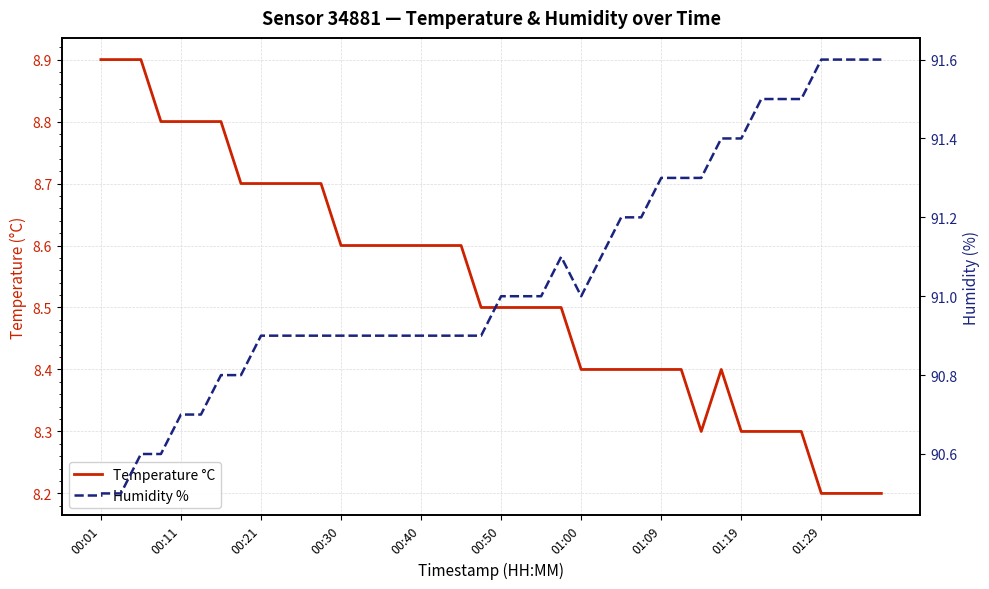

How many categories are shown in the chart?

40